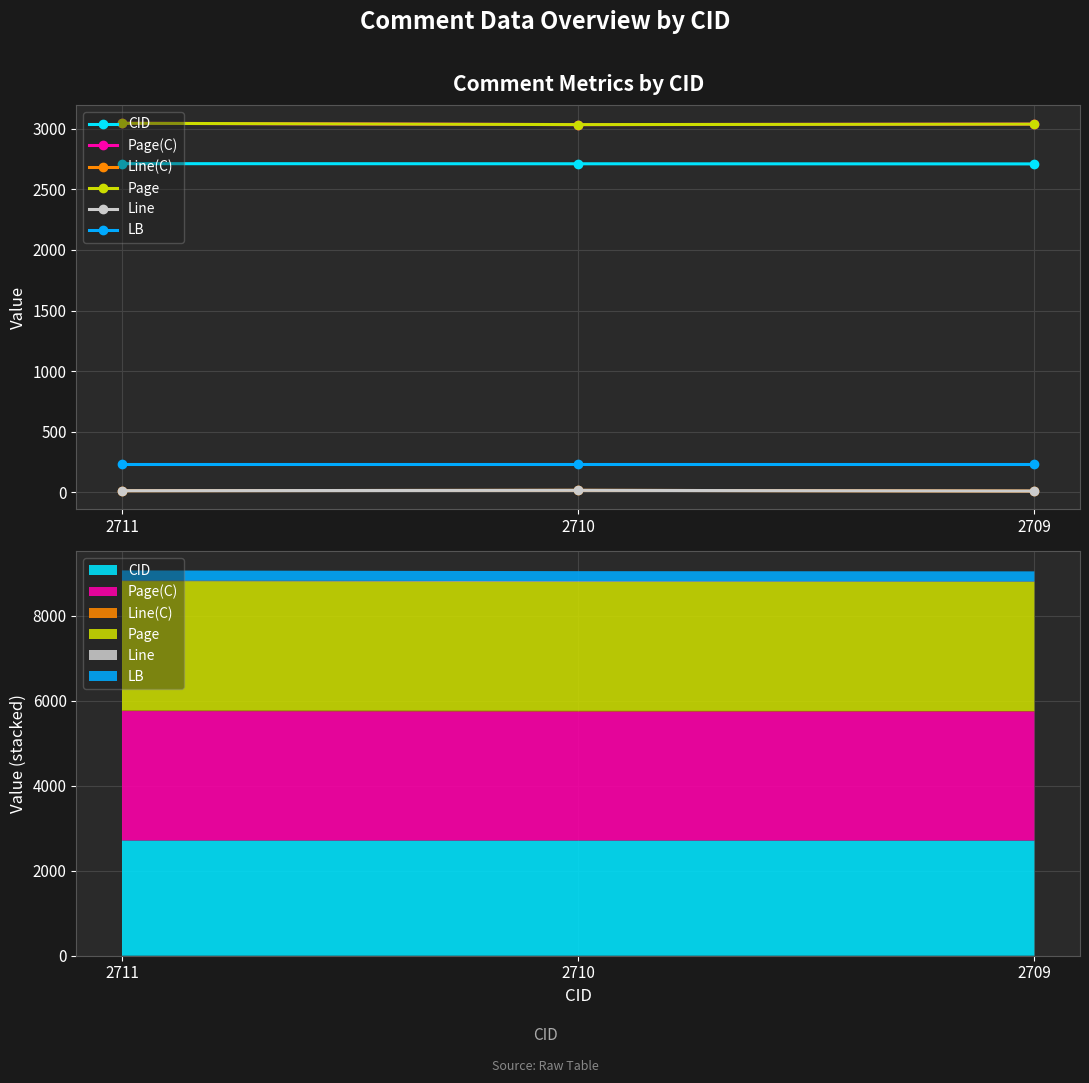

The value of Line at 2709 is 14. True or false?

False